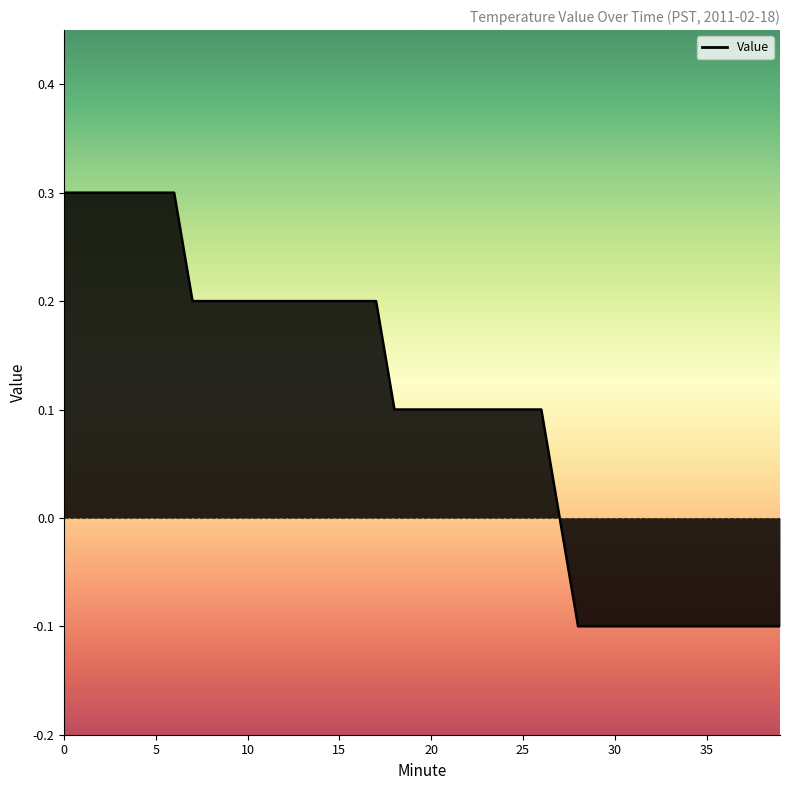

Reading right to left, list all the values displayed in this chart.

-0.1	-0.1	-0.1	-0.1	-0.1	-0.1	-0.1	-0.1	-0.1	-0.1	-0.1	-0.1	0.0	0.1	0.1	0.1	0.1	0.1	0.1	0.1	0.1	0.1	0.2	0.2	0.2	0.2	0.2	0.2	0.2	0.2	0.2	0.2	0.2	0.3	0.3	0.3	0.3	0.3	0.3	0.3